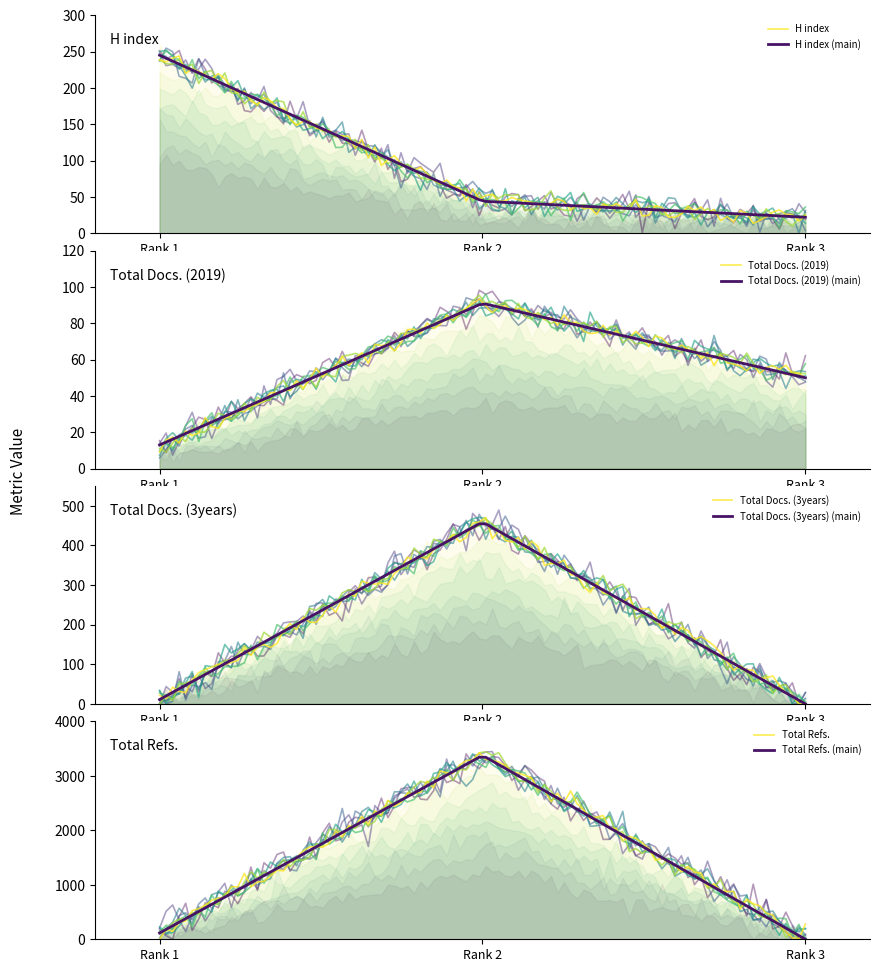

Rank the series at Rank 1 from highest to lowest value.

H index, Total Refs., Total Docs. (2019), Total Docs. (3years)